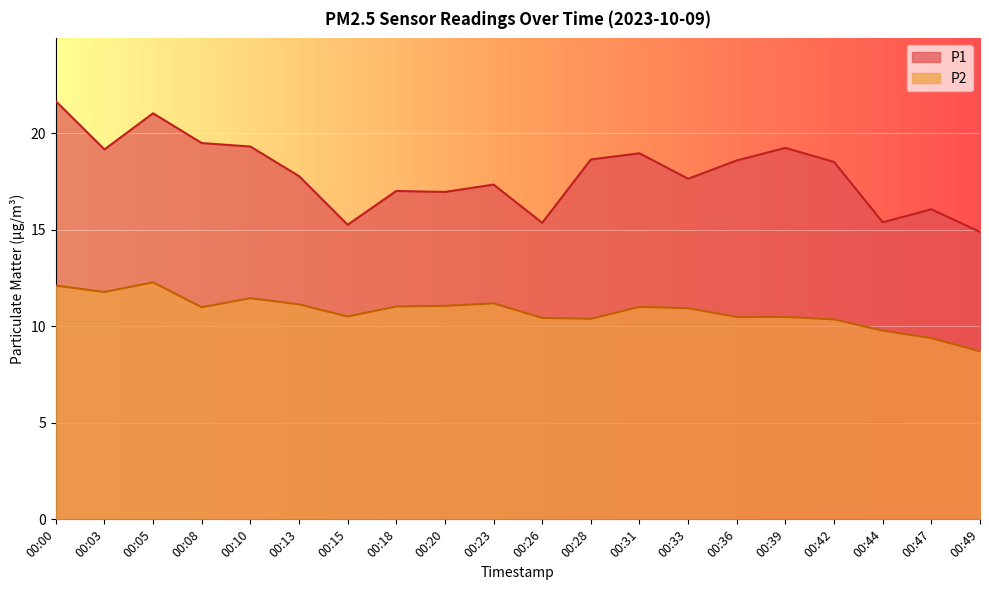

True or false: P1 and P2 intersect in this chart.

False